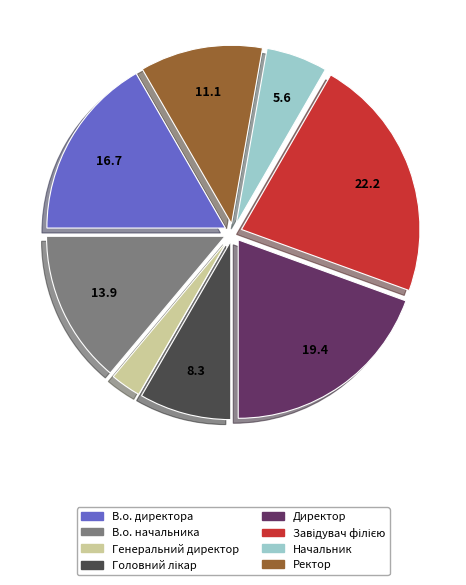

Do Начальник and Директор together represent more than half of the pie?

No